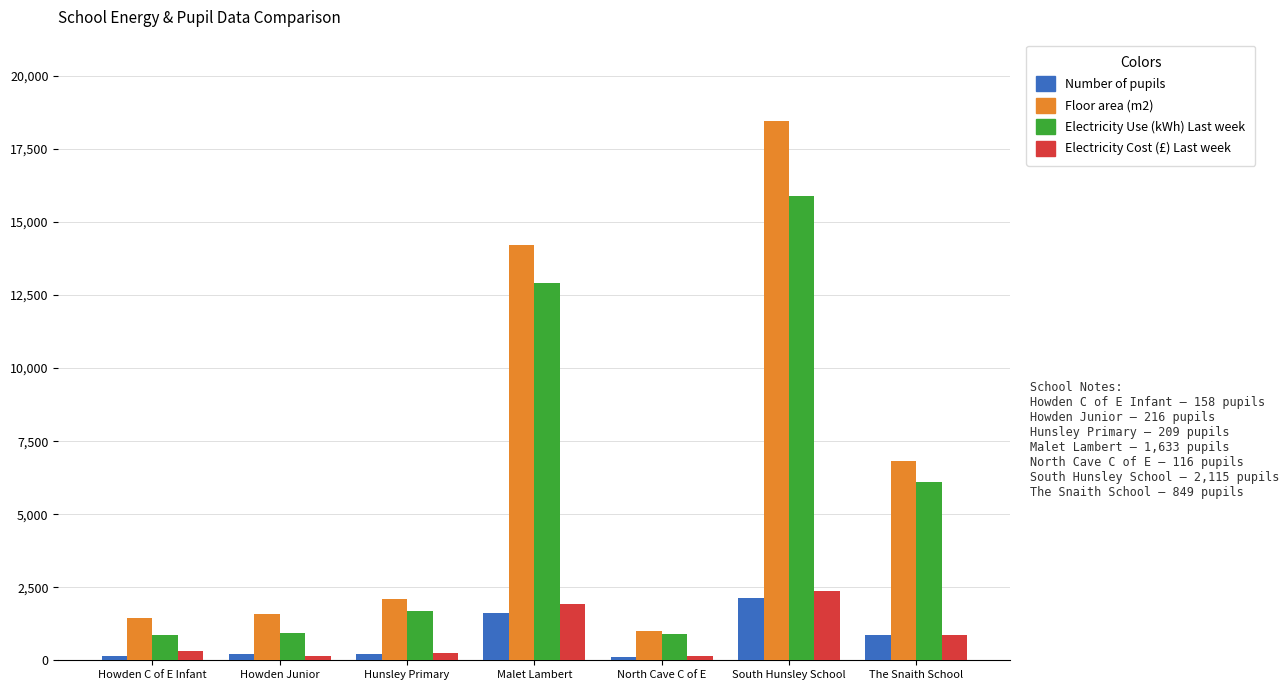

How many bars are there in total?

28